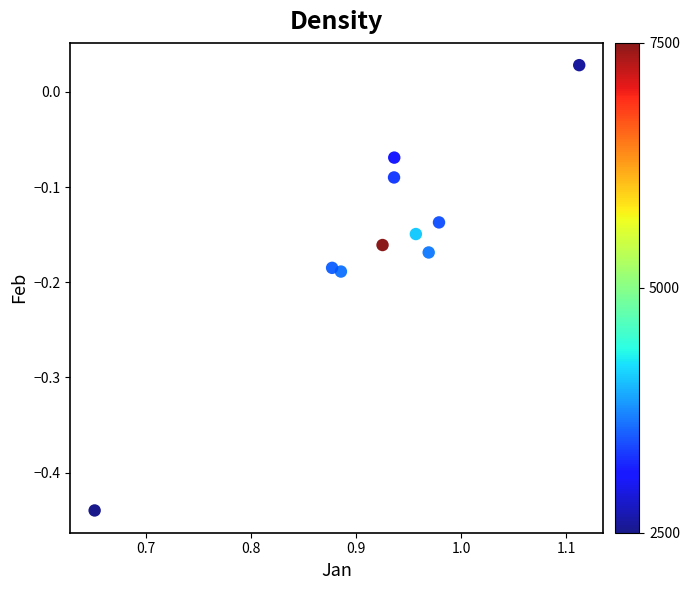

What is the range of X values (max minus min)?

0.5